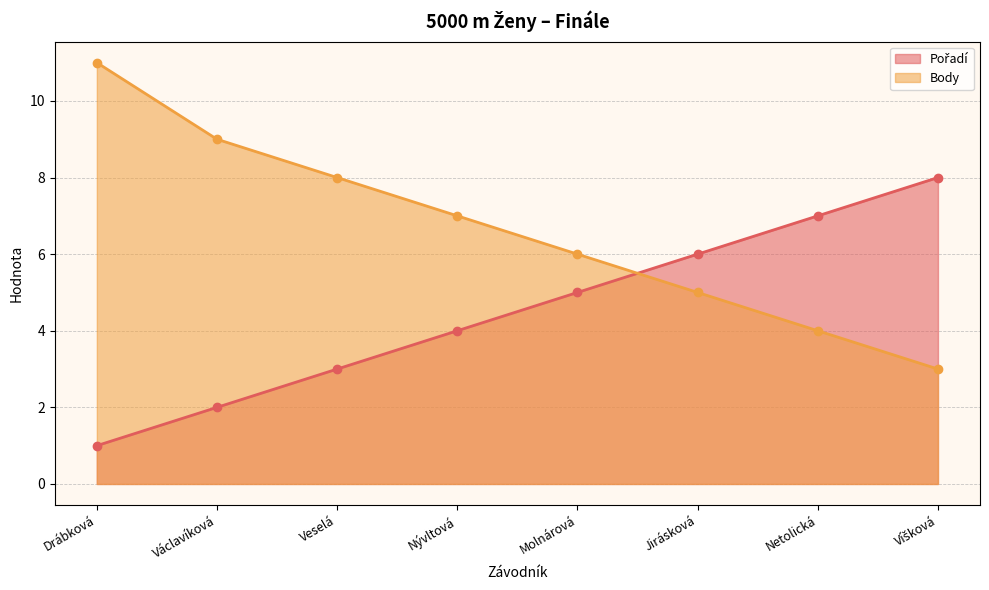

How many data points in Body are less than 7?

4